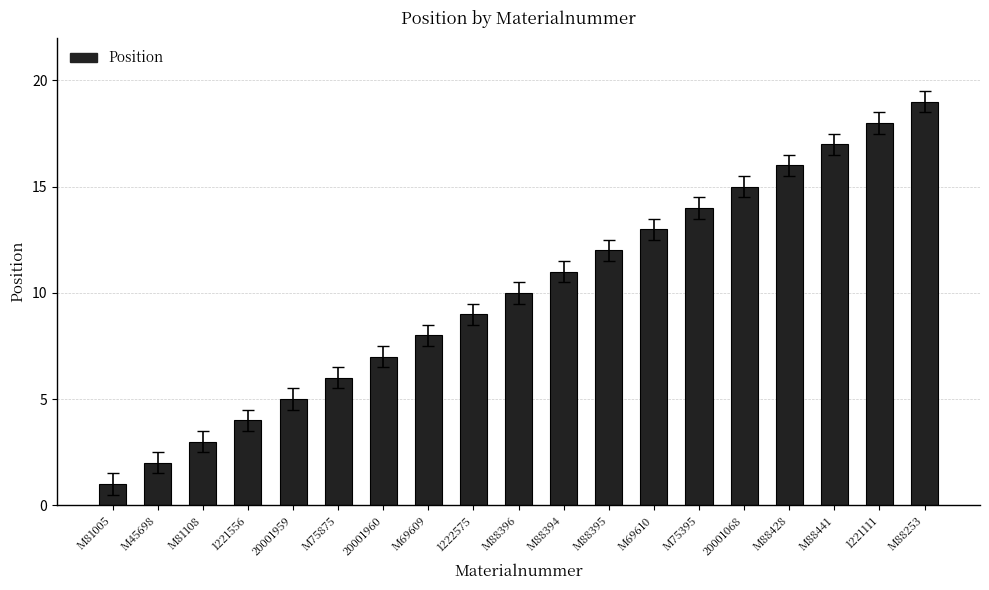

What is the ratio of the value at 1222575 to the value at M88441?

0.5